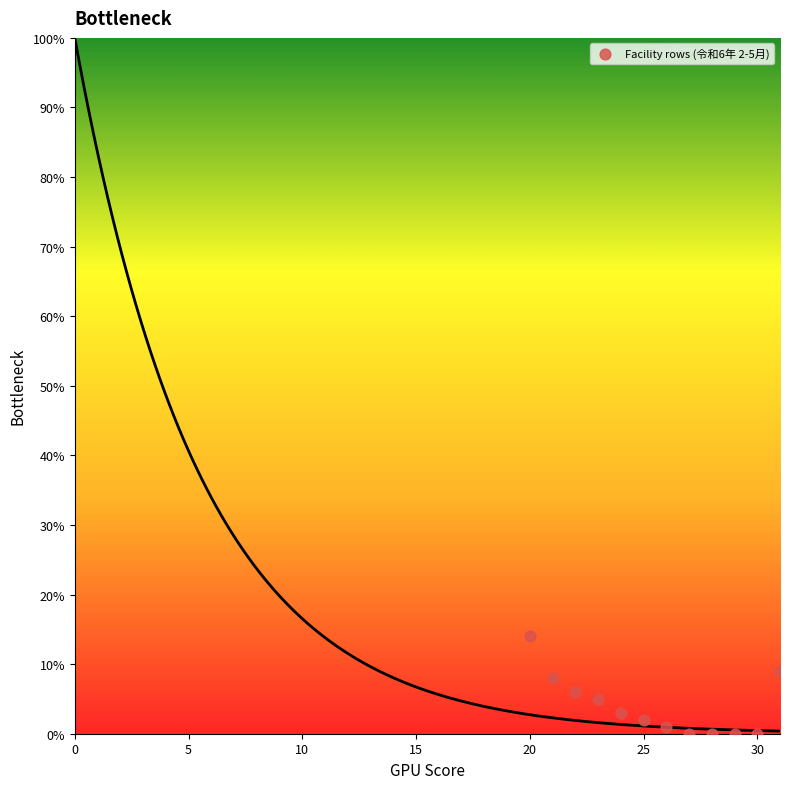

What is the range of Y values (max minus min)?

14